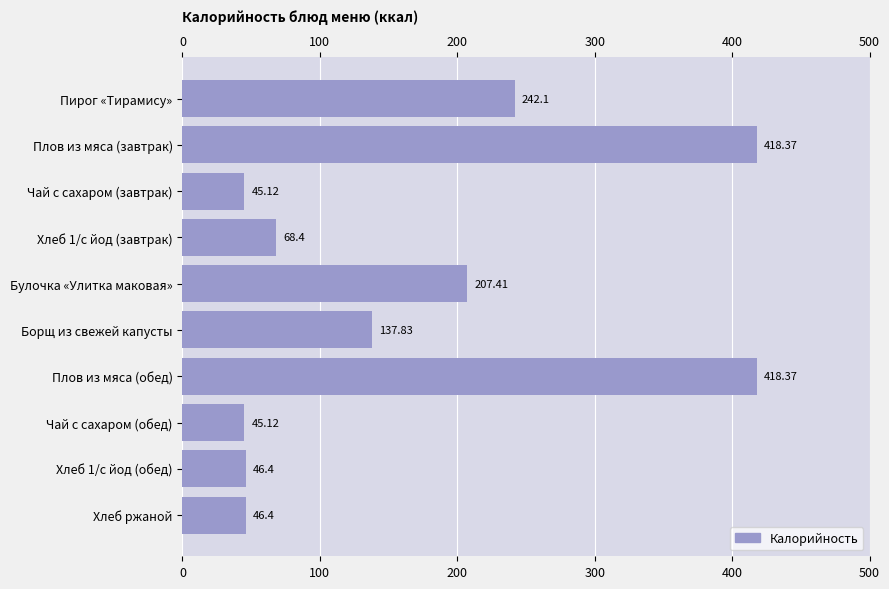

True or false: the data shows 29.3 at Чай с сахаром (завтрак).

False